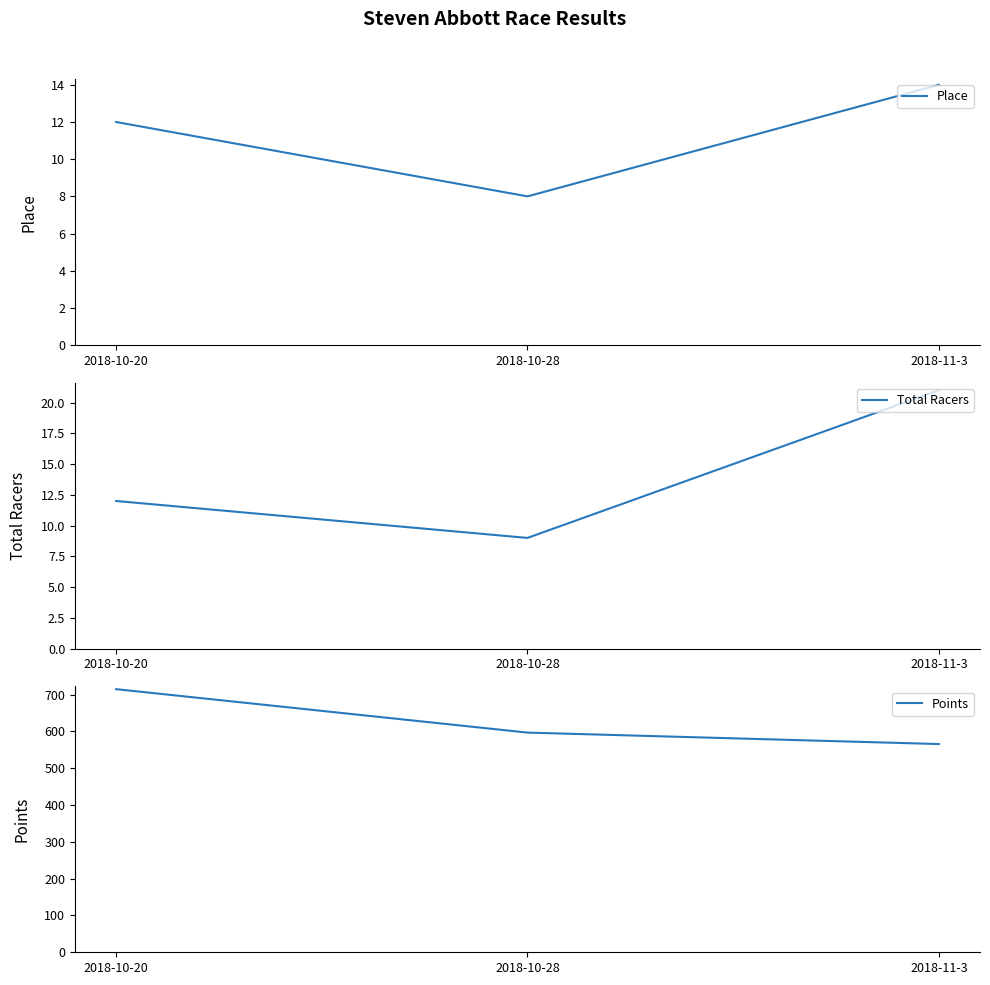

Reading right to left, extract all data points from this chart.

Place: 14.0	8.0	12.0
Total Racers: 21.0	9.0	12.0
Points: 565.6	596.7	714.7